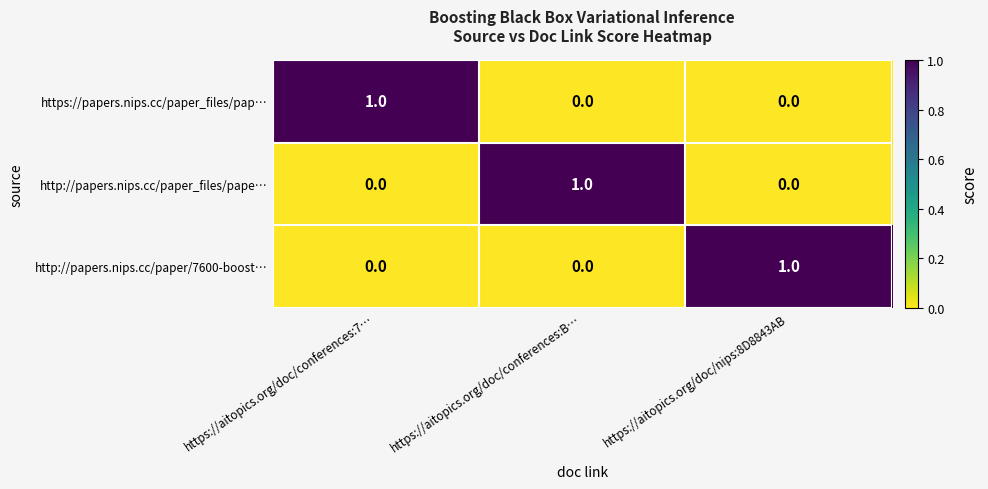

At how many categories does at least one series exceed 0?

3